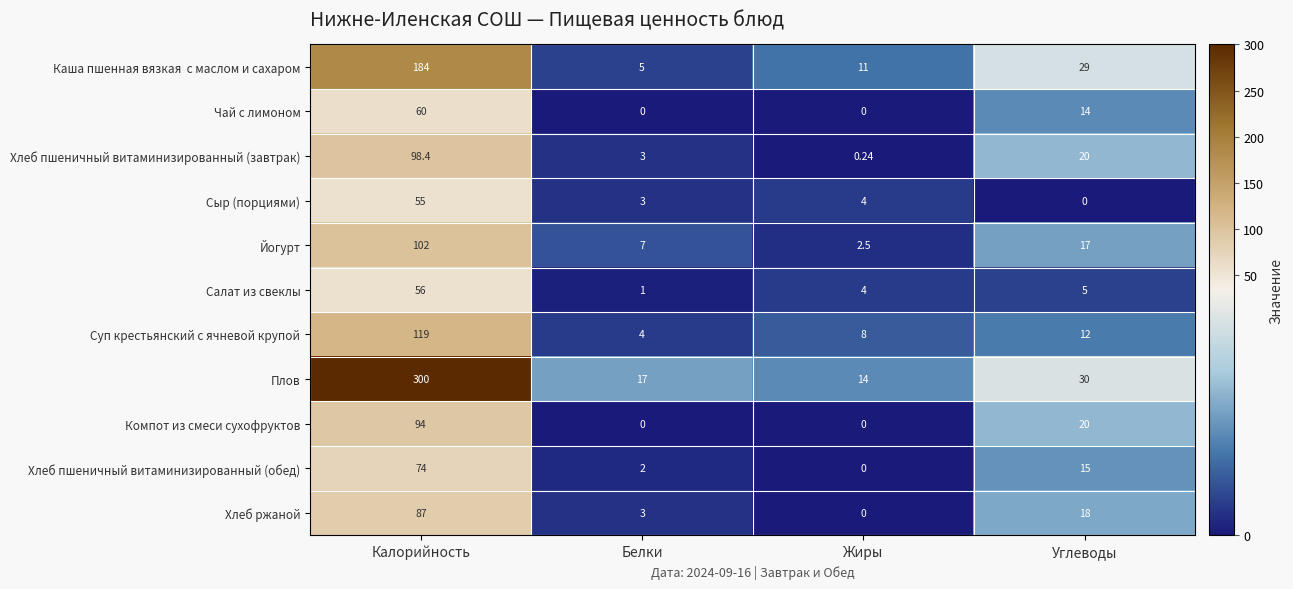

Is the value of Чай с лимоном at Углеводы greater than the value of Плов at Белки?

No